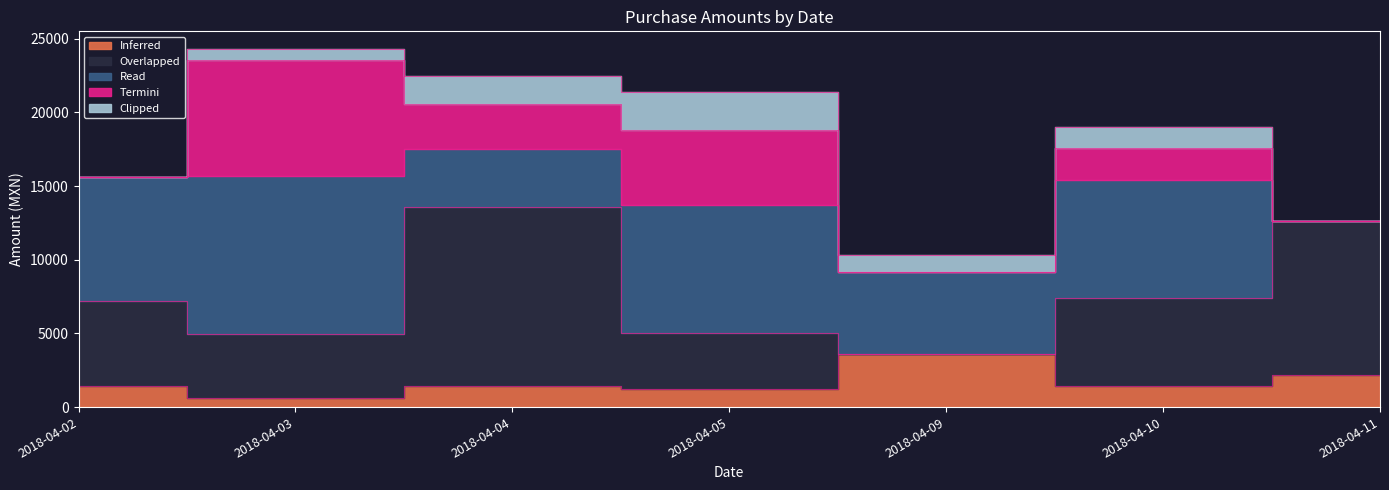

How many times do Clipped and Overlapped cross each other?

2